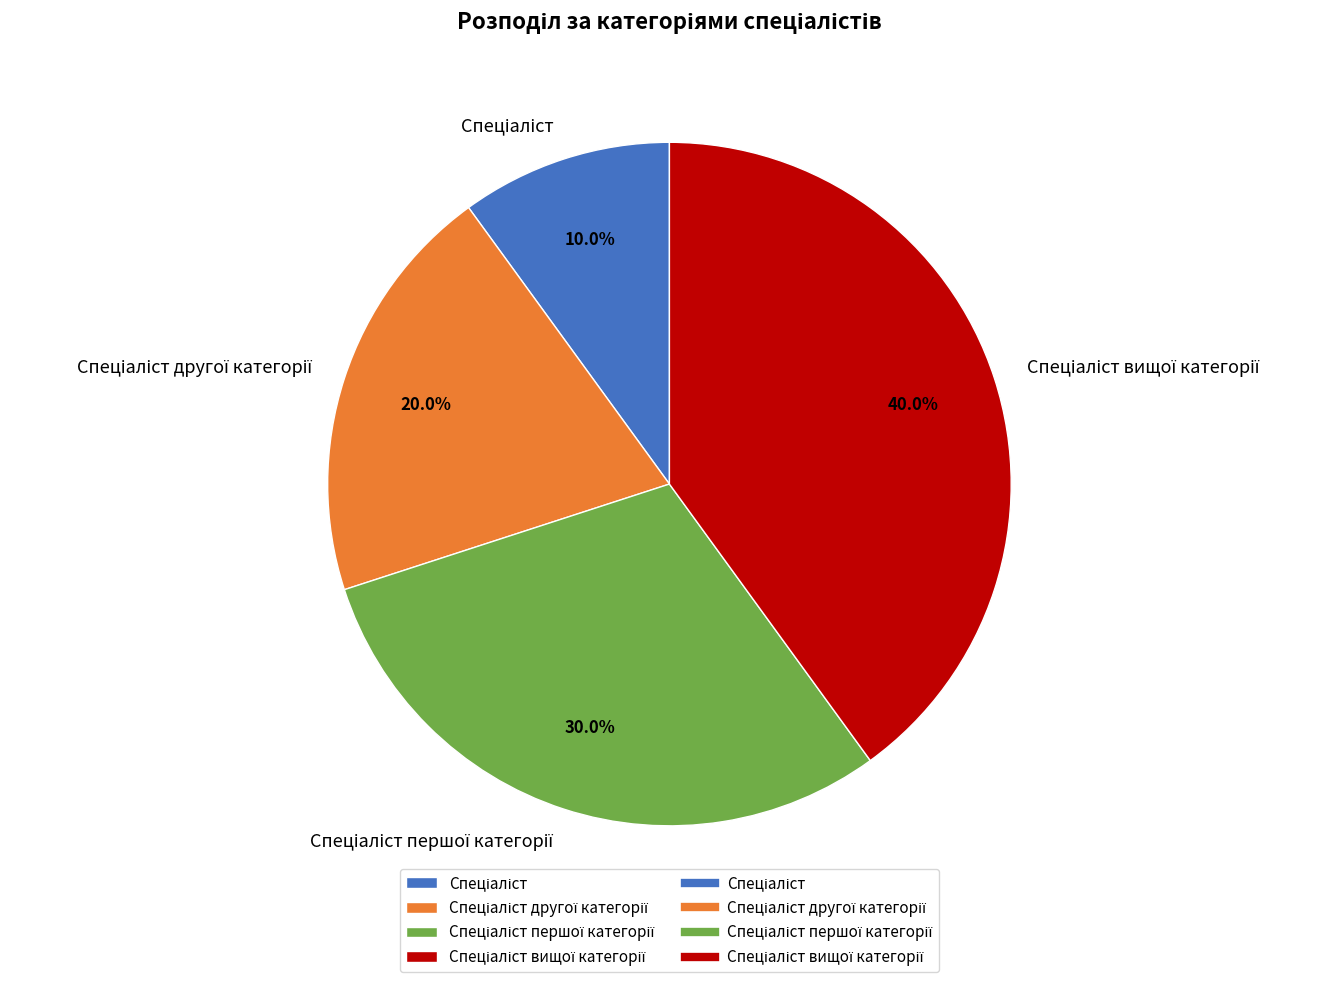

Is there any slice that represents more than half of the pie?

No